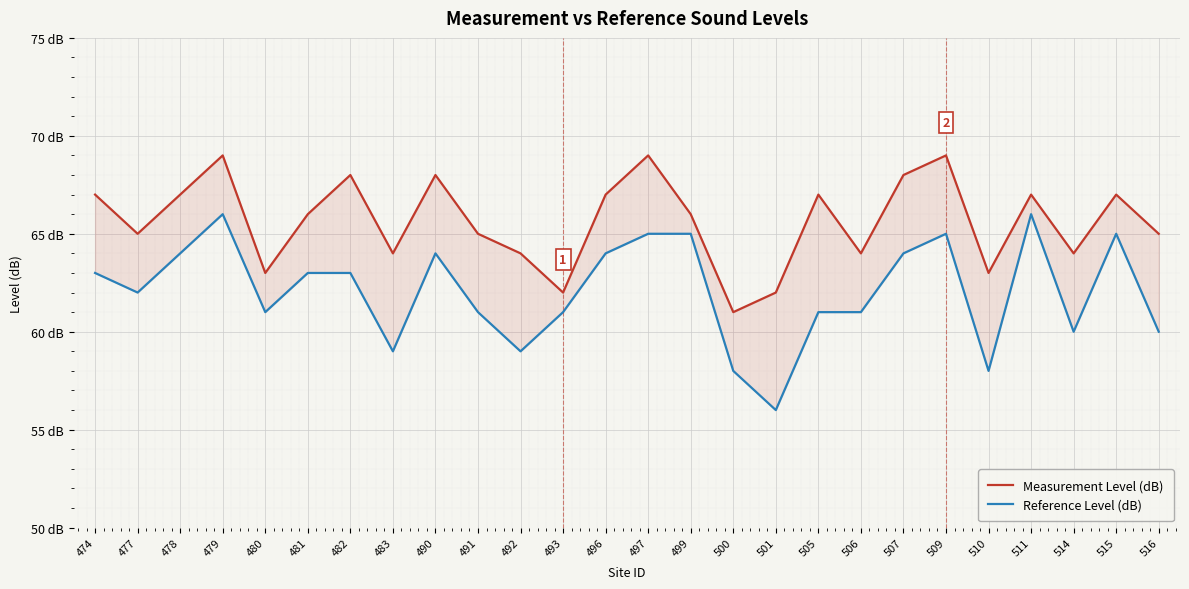

How many interior local peaks does the Measurement Level (dB) series have?

8